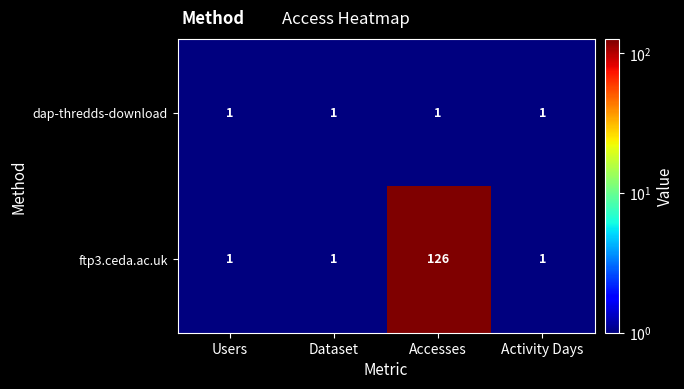

At which category does the chart reach its peak across all series?

Accesses